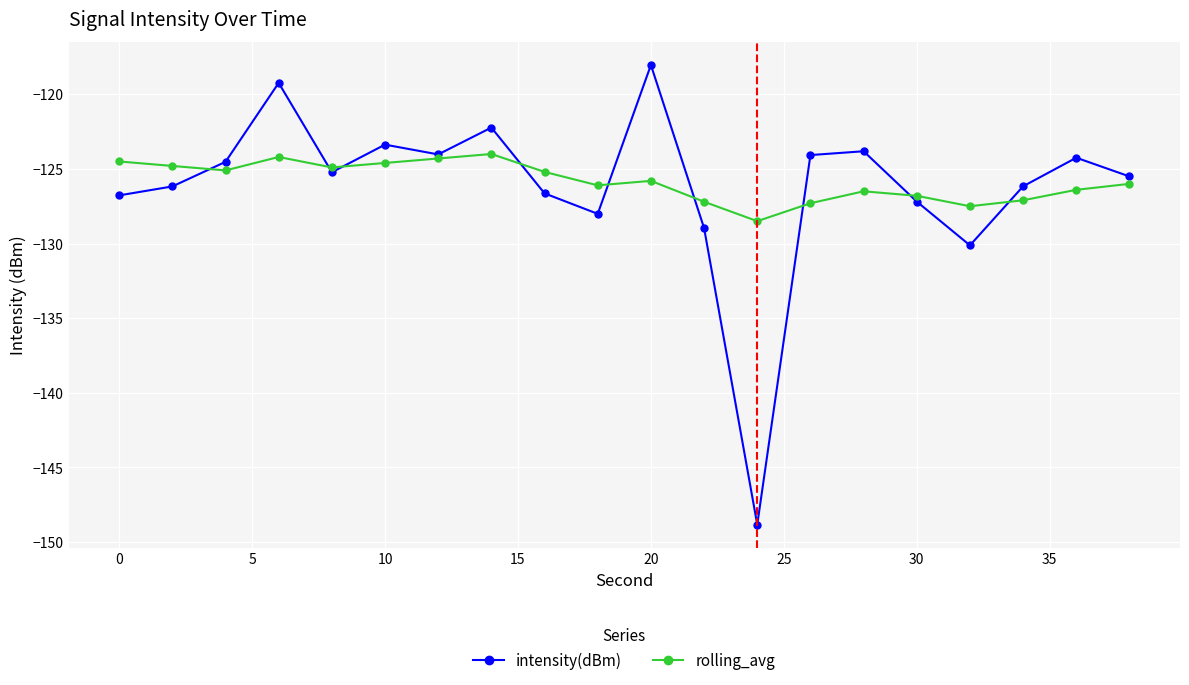

How many intersections are there between rolling_avg and intensity(dBm)?

9